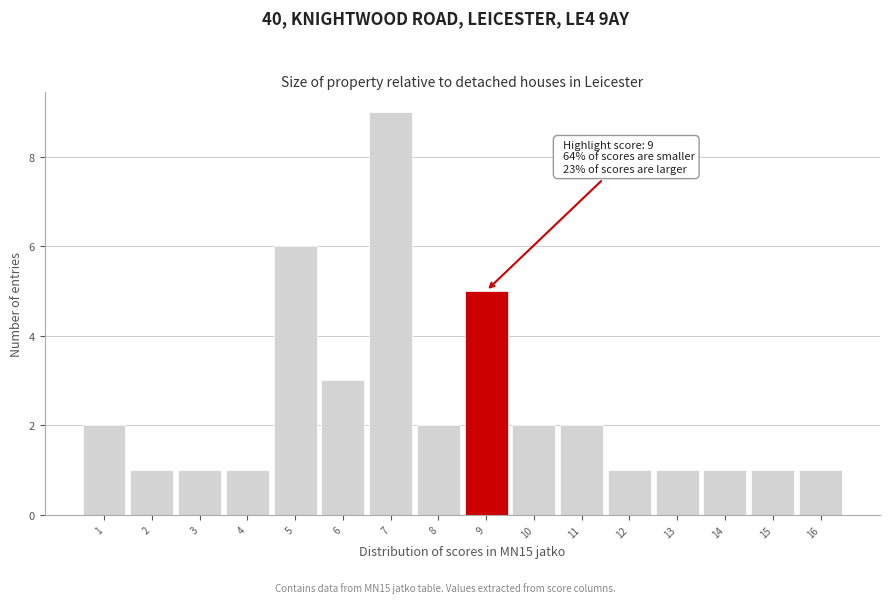

Over which range of the x-axis is the bar tallest?

6.5 to 7.5